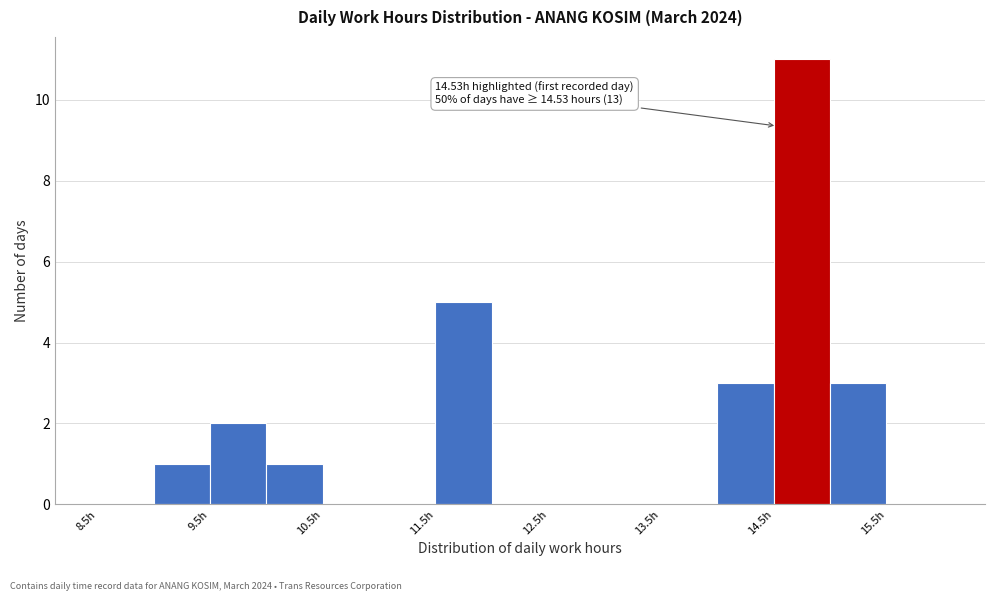

Which range on the x-axis has the tallest bar?

14.5 to 15.0